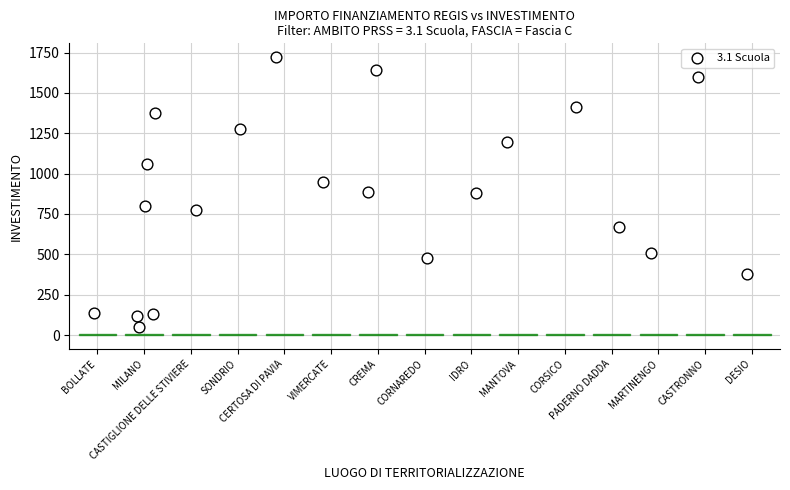

What is the range of X values (max minus min)?

14.0